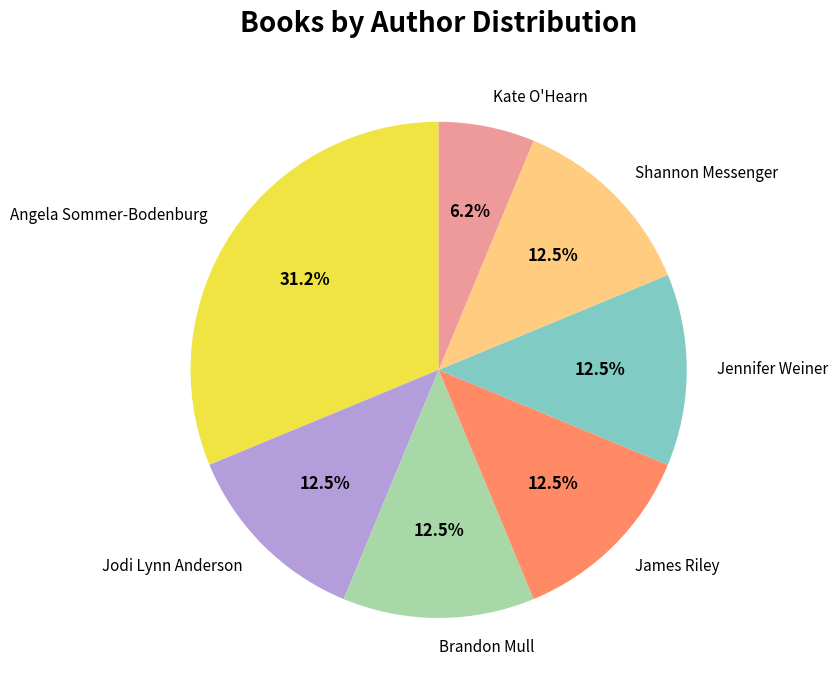

Which slice is the largest?

Angela Sommer-Bodenburg